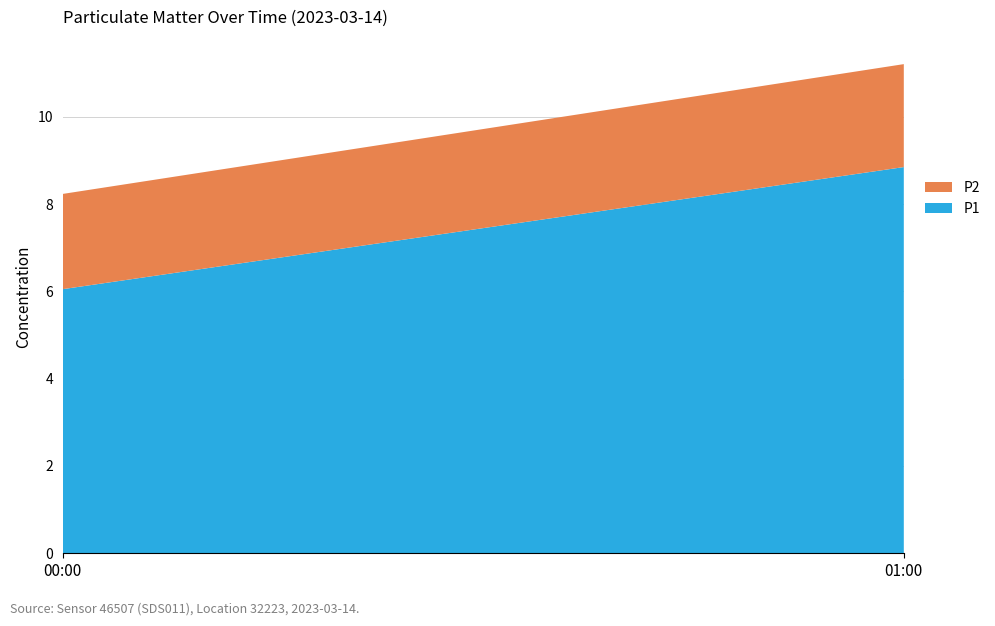

Reading right to left, transcribe the values for P1.

8.8	6.1